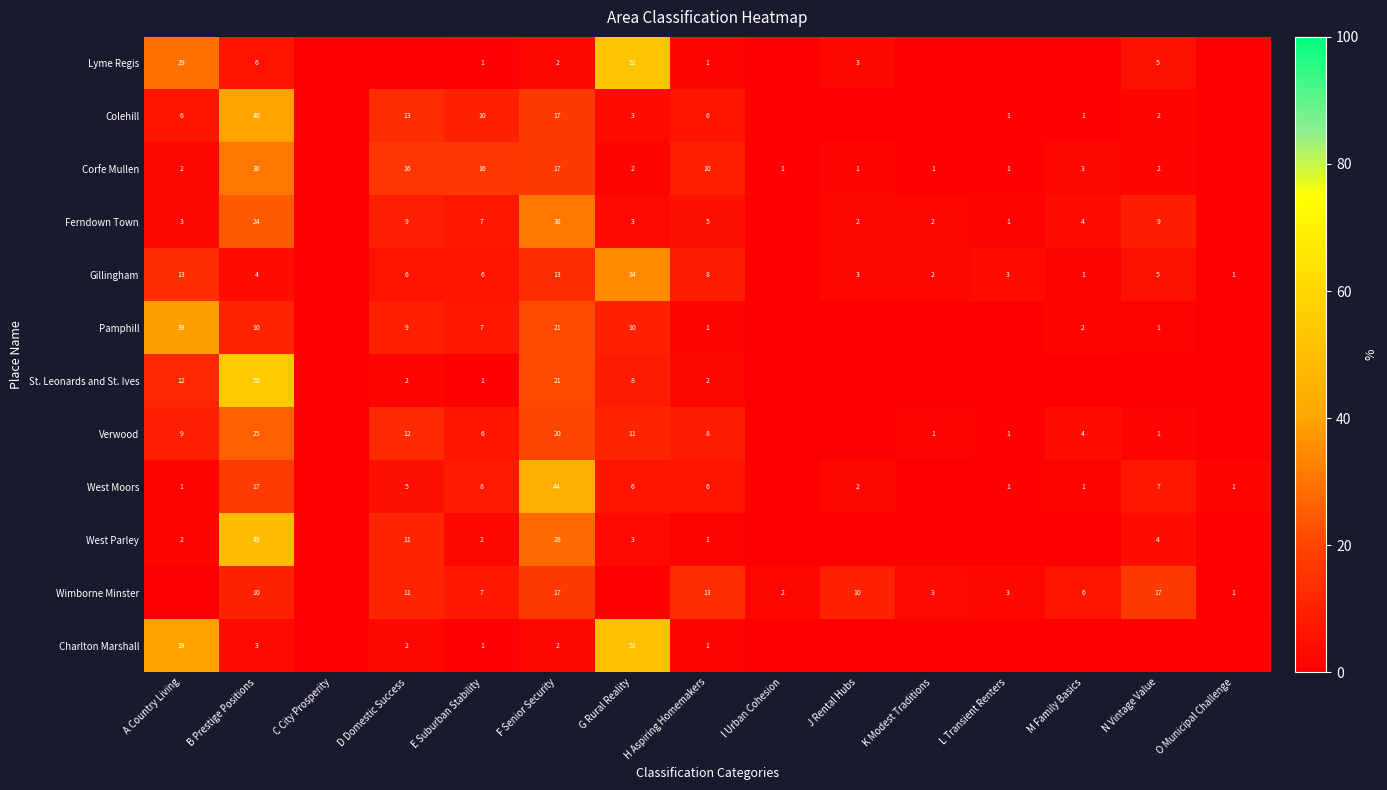

Between B Prestige Positions and E Suburban Stability, which series saw the biggest shift?

St. Leonards and St. Ives